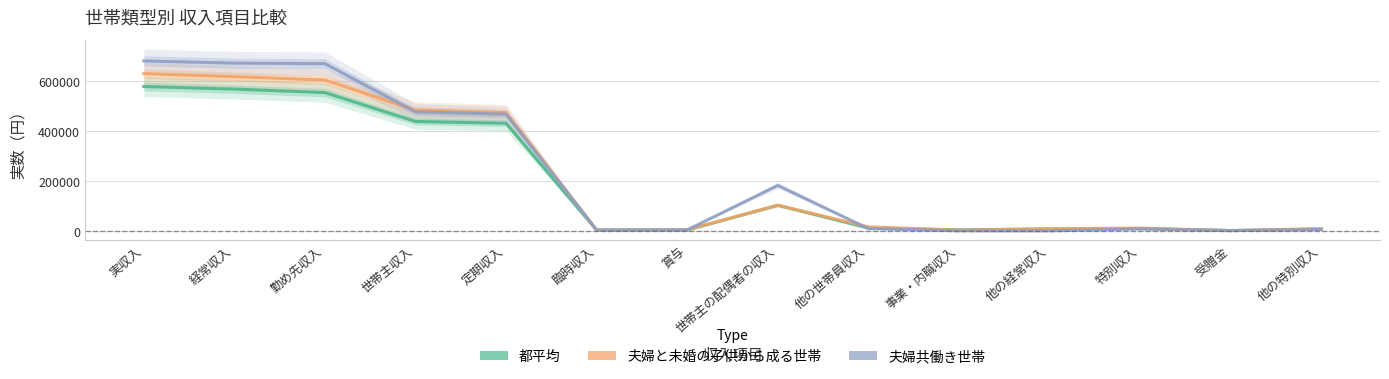

Reading left to right, extract all data points from this chart.

都平均: 実収入=579517	経常収入=569146	勤め先収入=555178	世帯主収入=439370	定期収入=432009	臨時収入=3476	賞与=3885	世帯主の配偶者の収入=103751	他の世帯員収入=12057	事業・内職収入=5026	他の経常収入=8942	特別収入=10371	受贈金=1801	他の特別収入=8570
夫婦と未婚の子供から成る世帯: 実収入=631015	経常収入=618912	勤め先収入=605571	世帯主収入=484487	定期収入=474600	臨時収入=4455	賞与=5433	世帯主の配偶者の収入=103956	他の世帯員収入=17128	事業・内職収入=3944	他の経常収入=9396	特別収入=12104	受贈金=2427	他の特別収入=9676
夫婦共働き世帯: 実収入=681892	経常収入=673191	勤め先収入=671090	世帯主収入=477705	定期収入=468565	臨時収入=4345	賞与=4795	世帯主の配偶者の収入=183162	他の世帯員収入=10223	事業・内職収入=1155	他の経常収入=946	特別収入=8700	受贈金=2419	他の特別収入=6282